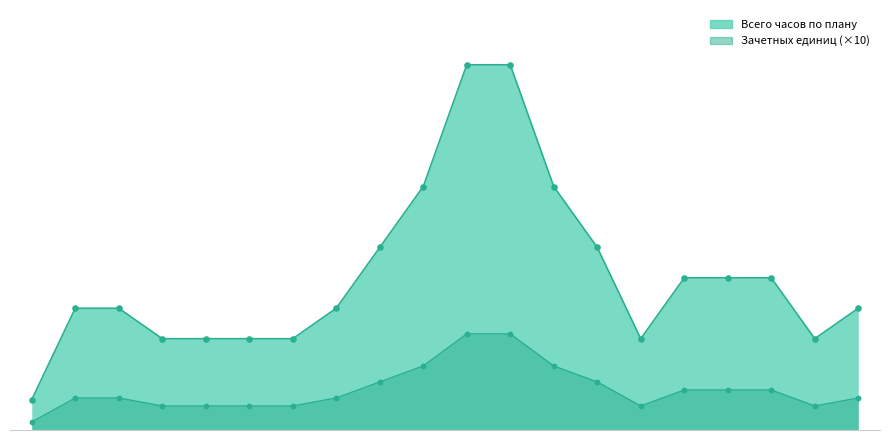

At how many categories does at least one series exceed 260?

4